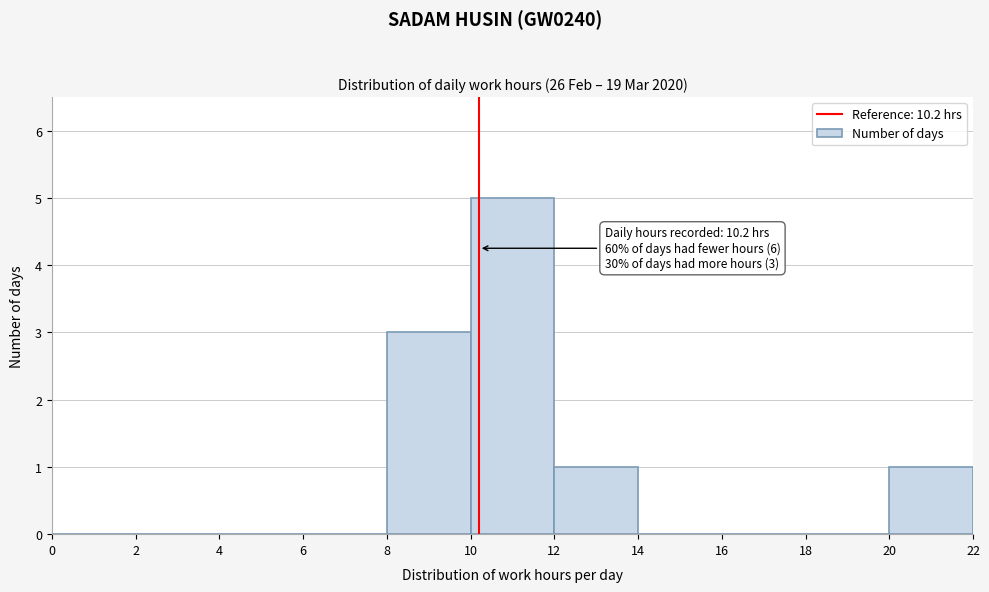

Over which range of the x-axis is the bar tallest?

10 to 12